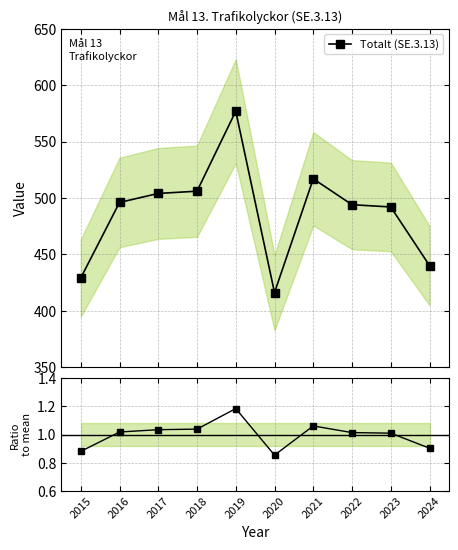

How many data points in Totalt (SE.3.13) are above 496?

4